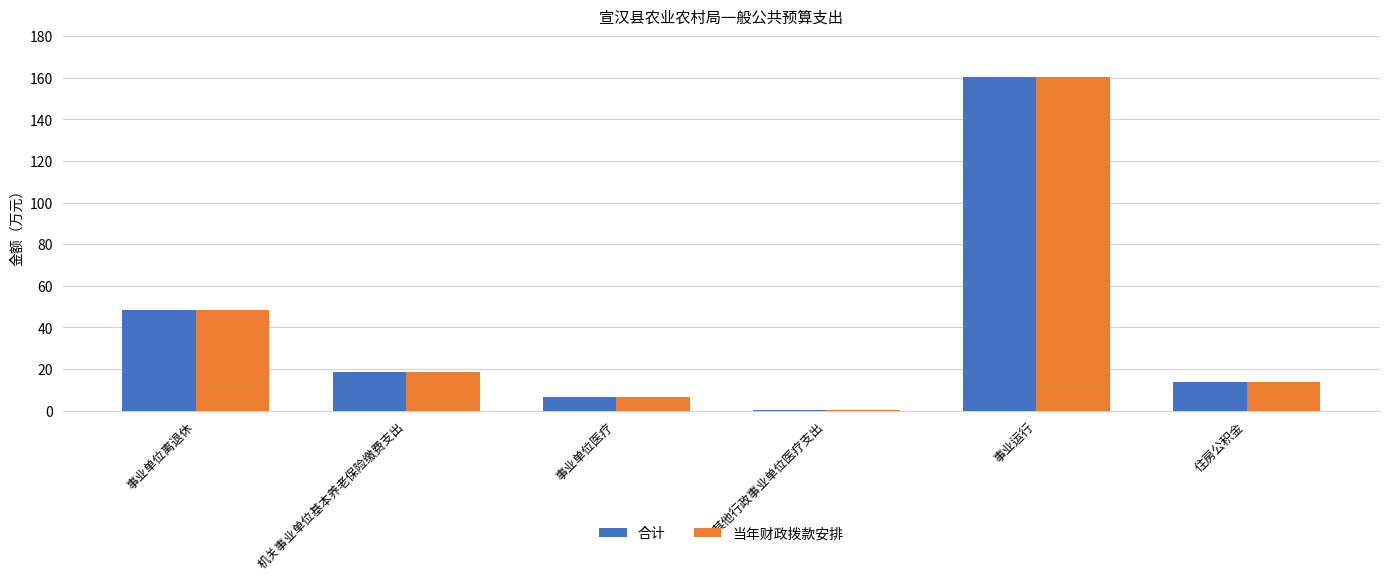

At which category is the sum across all series the highest?

事业运行